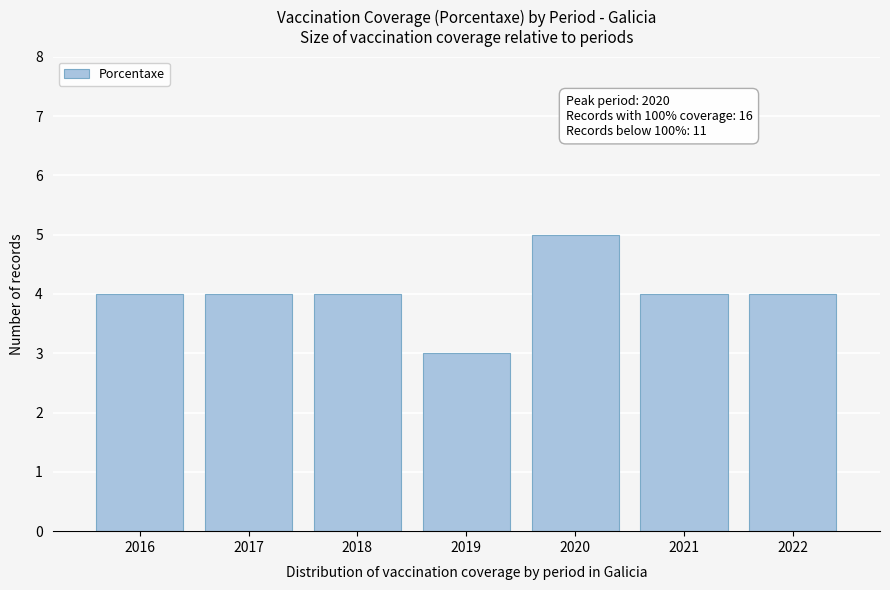

Which range on the x-axis has the tallest bar?

2019.5 to 2020.5